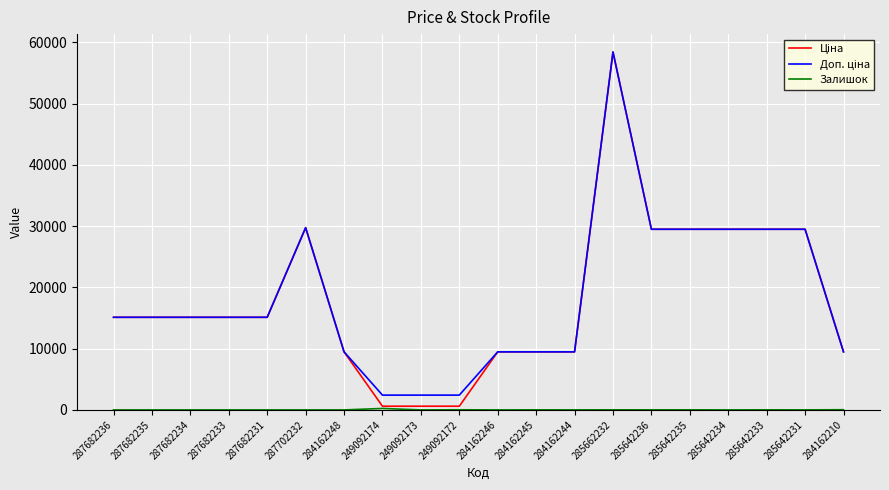

What is the difference between the highest and lowest values at 287682234?

15120.0